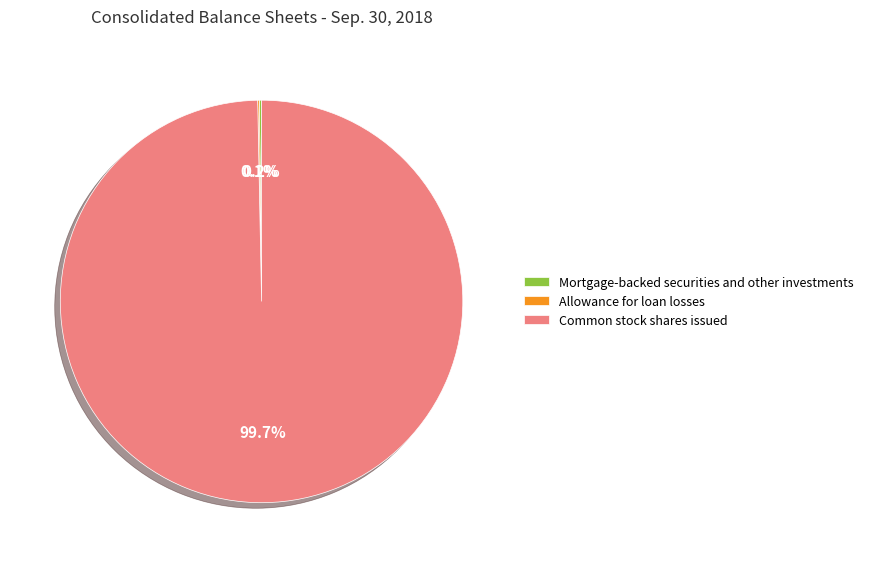

Does any single category account for the majority?

Yes